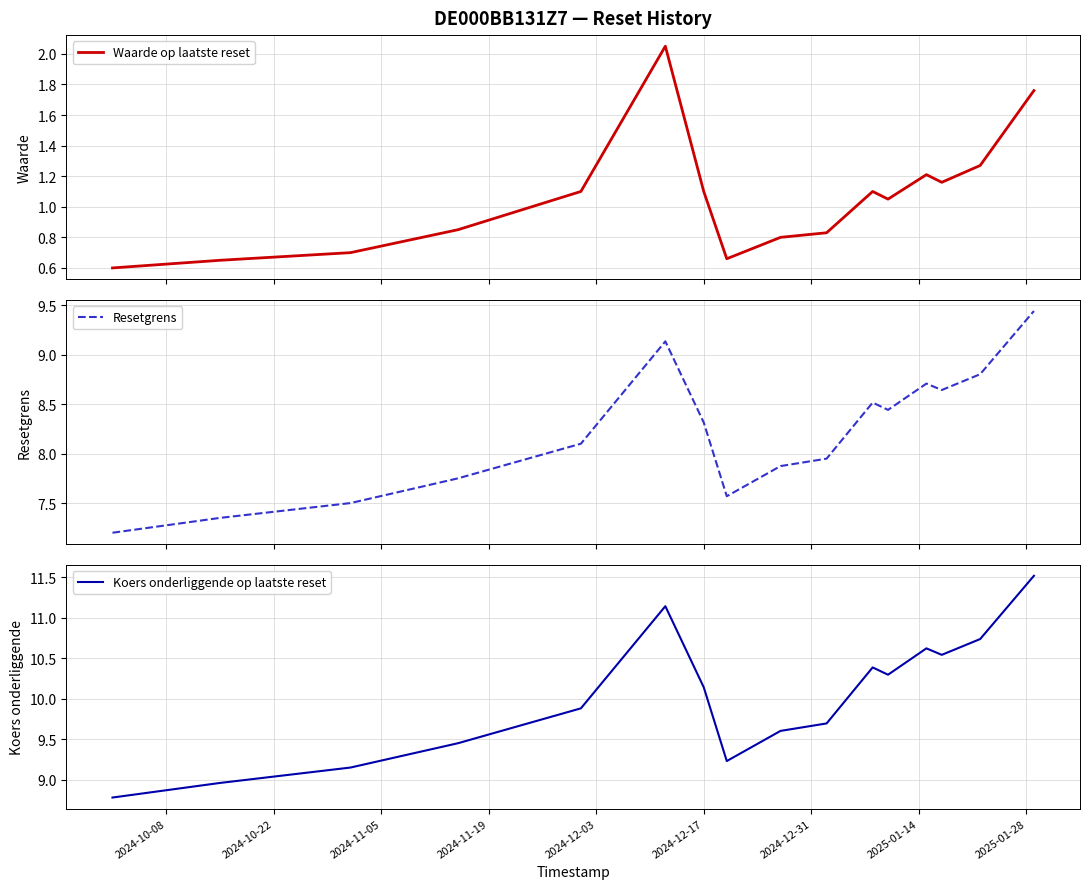

Is it true that Waarde op laatste reset equals 1.1 at 9?

False